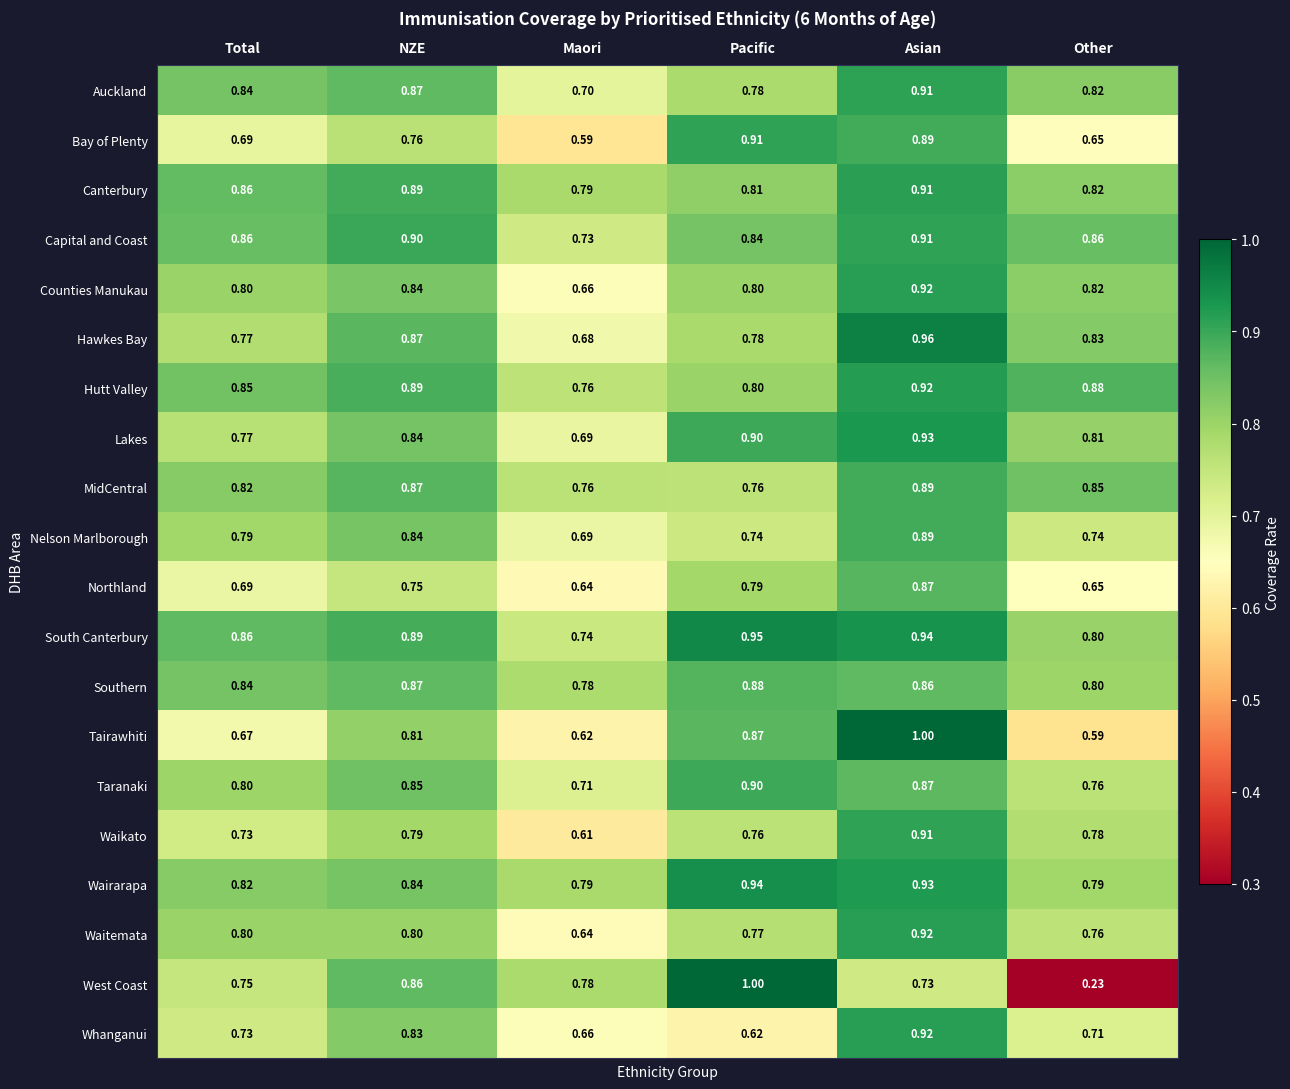

Between Pacific and Asian, which series saw the biggest shift?

Whanganui